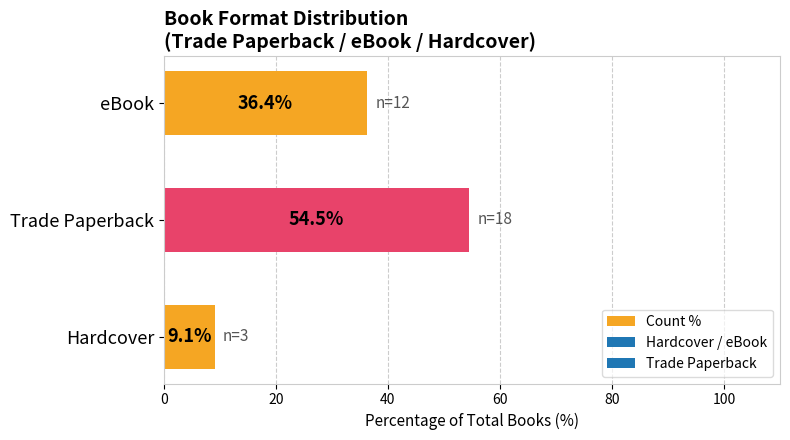

What is the change in value from Hardcover to eBook?

+27.3